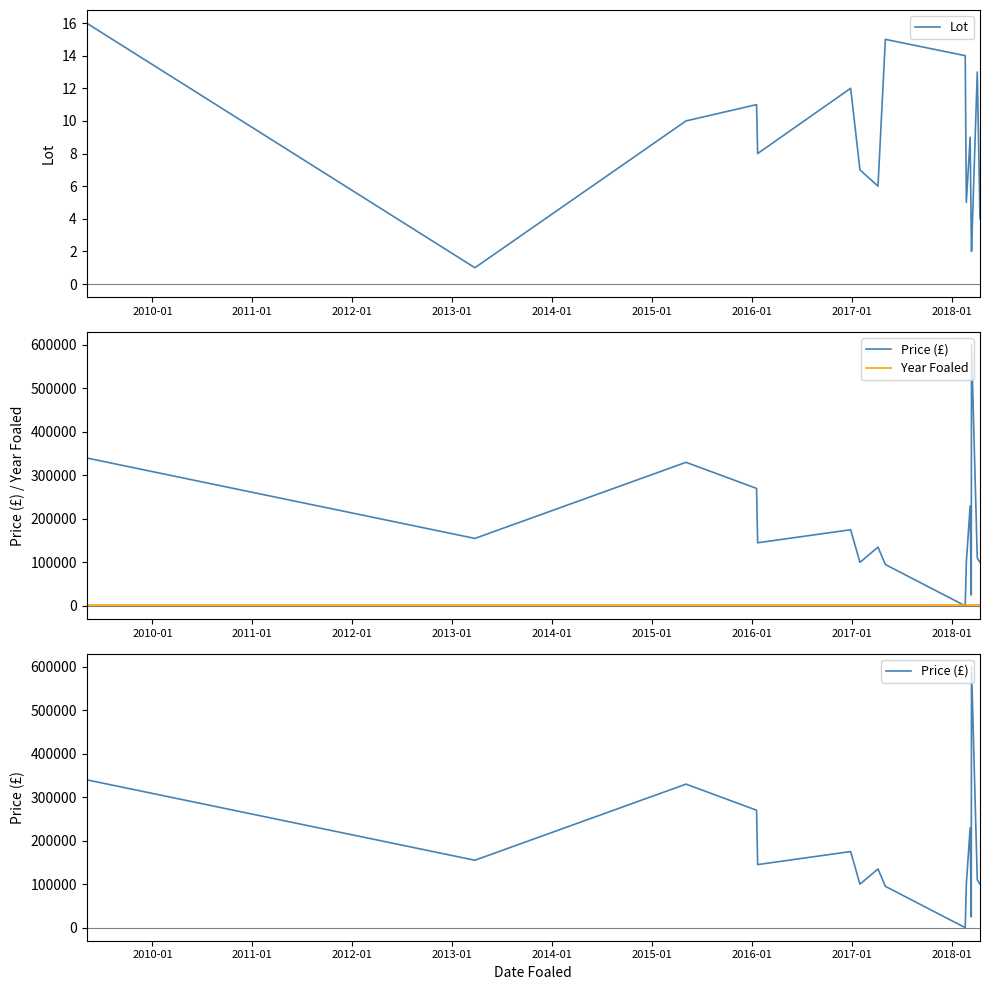

True or false: Year Foaled and Lot cross at least once.

False